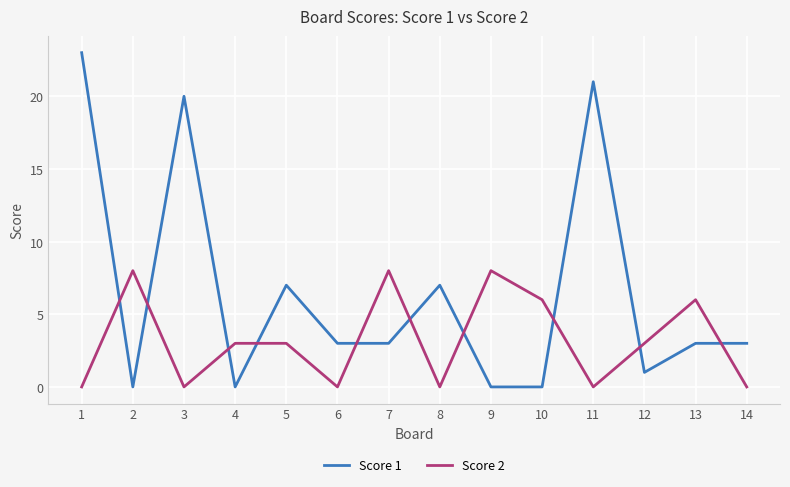

True or false: Score 2 has a value of 0 at 3.

True